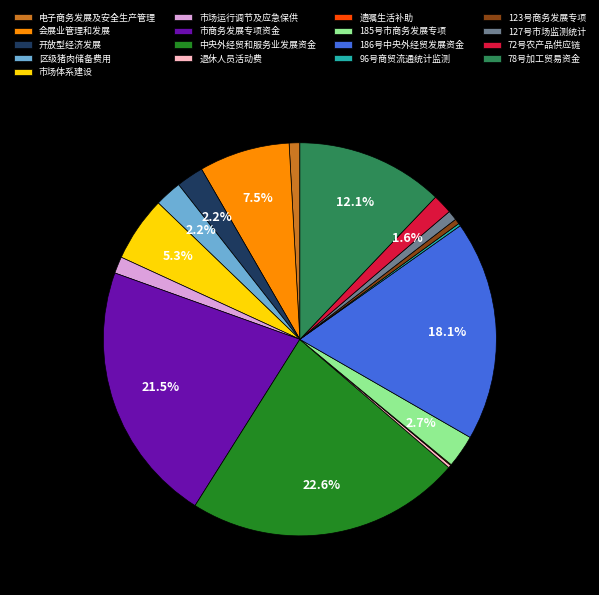

To the nearest percent, what portion does 区级猪肉储备费用 represent?

2%